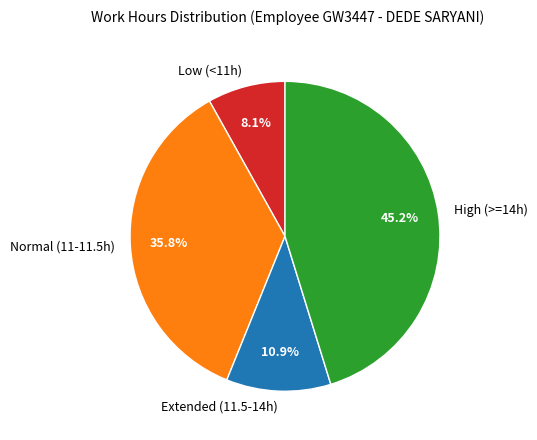

Between Extended (11.5-14h) and Low (<11h), which is larger?

Extended (11.5-14h)